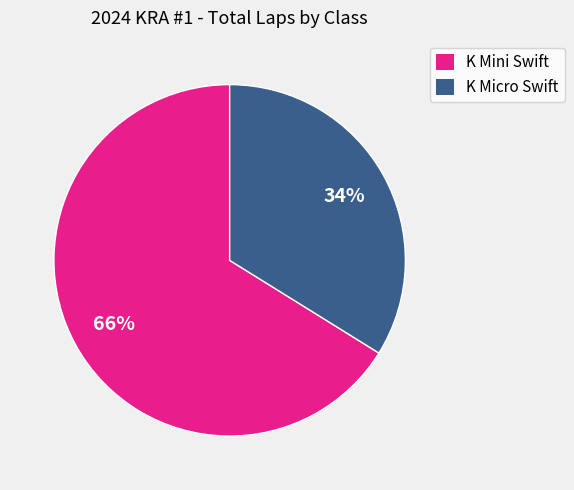

What percentage is the K Micro Swift slice, to the nearest percent?

34%